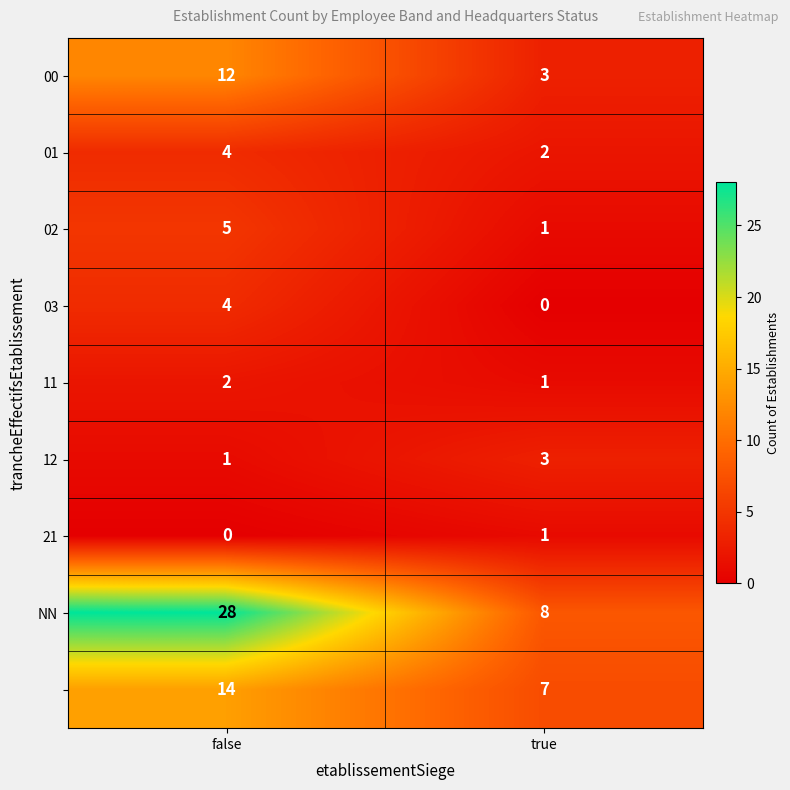

What is the spread (max minus min) of values at false?

28